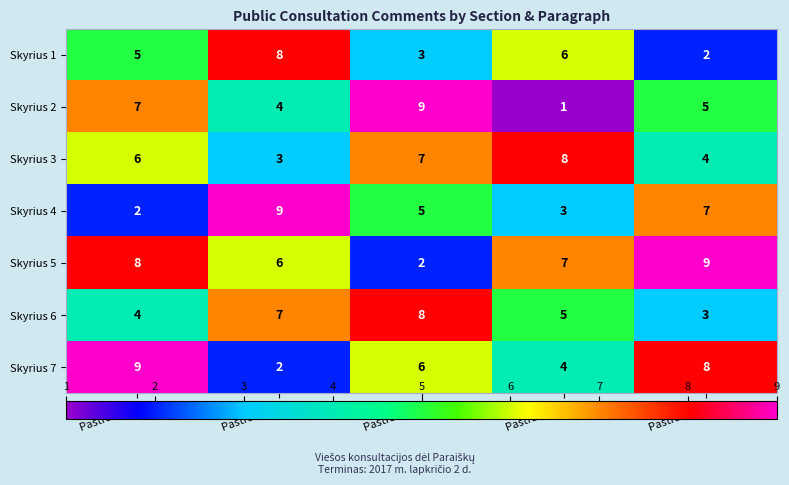

Read the Skyrius 6 value at Pastraipa B.

7